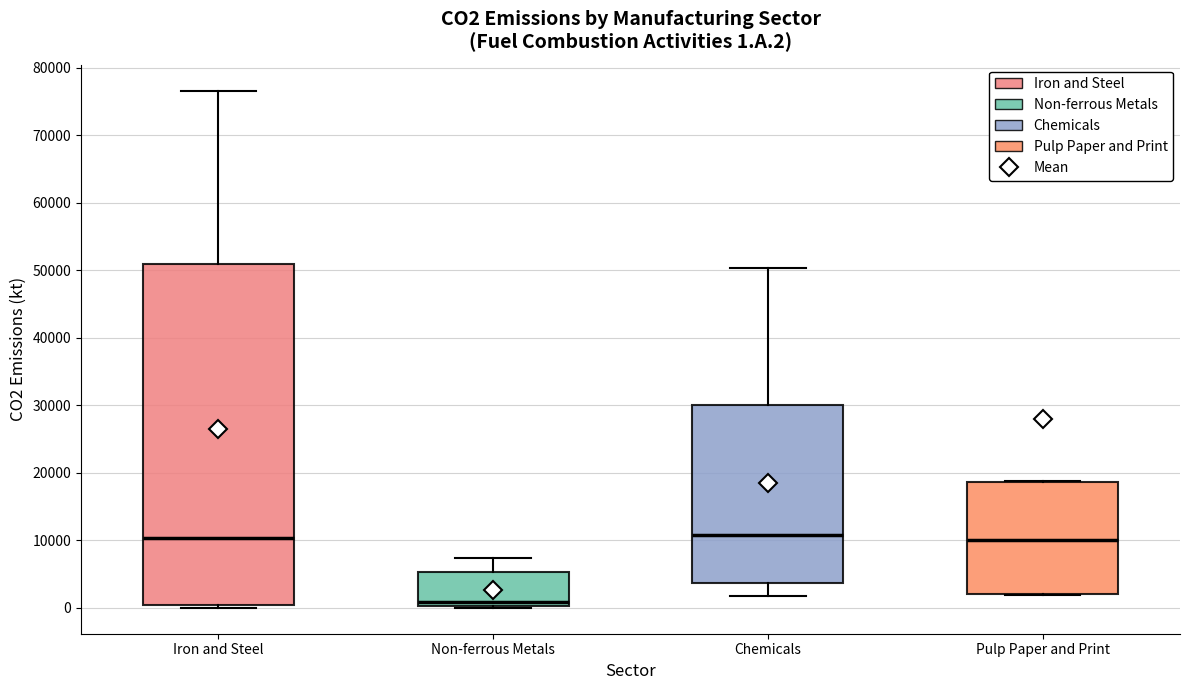

Comparing the boxes themselves (not the whiskers), which one is the tallest?

Iron and Steel